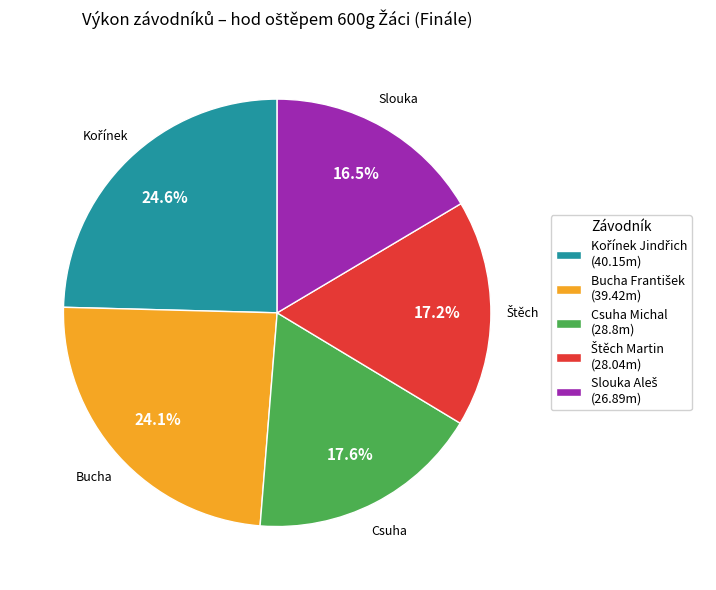

Is there any slice that represents more than half of the pie?

No